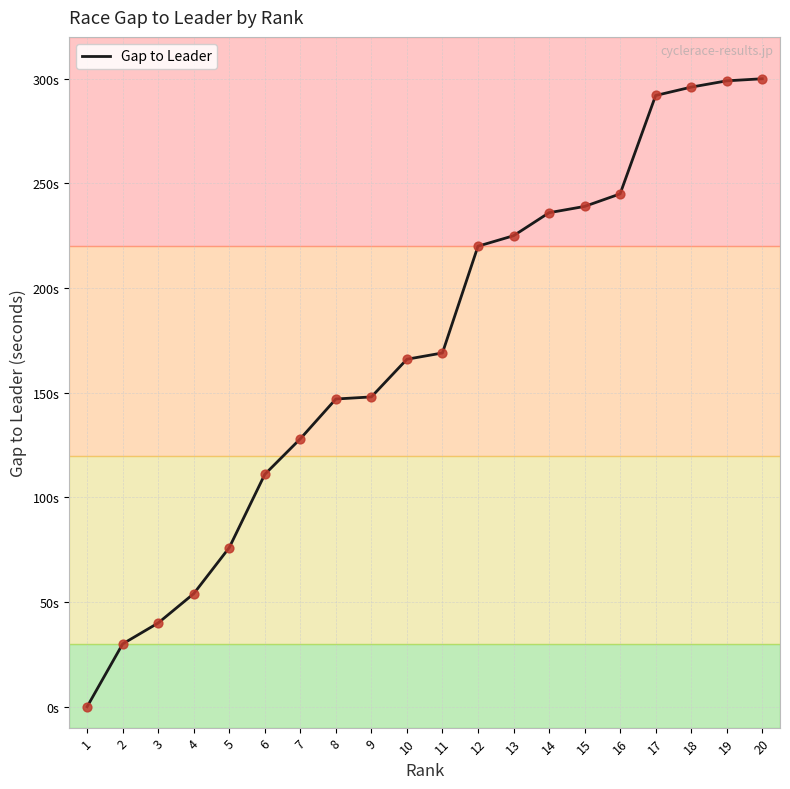

What is the change in value from 16 to 19?

+54